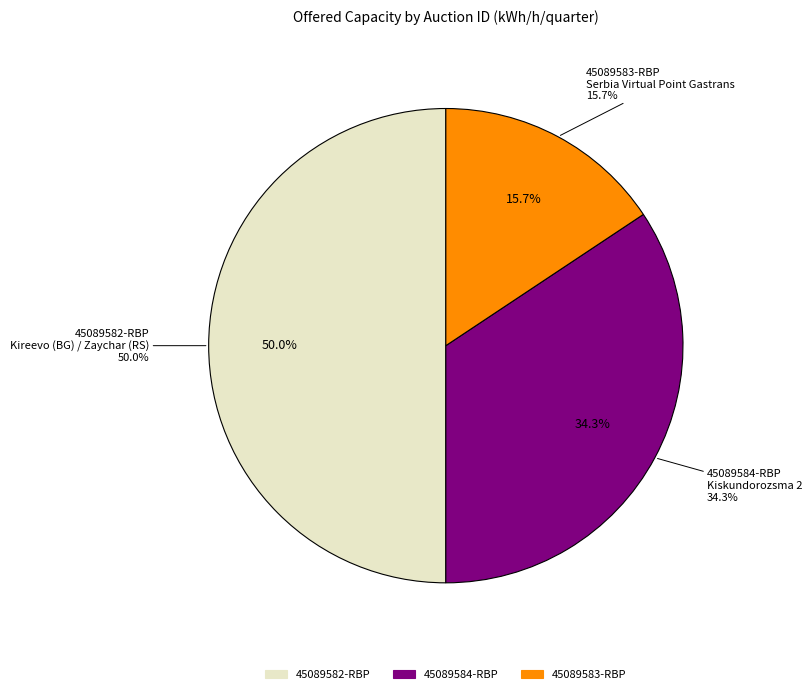

Is there any slice that represents more than half of the pie?

No